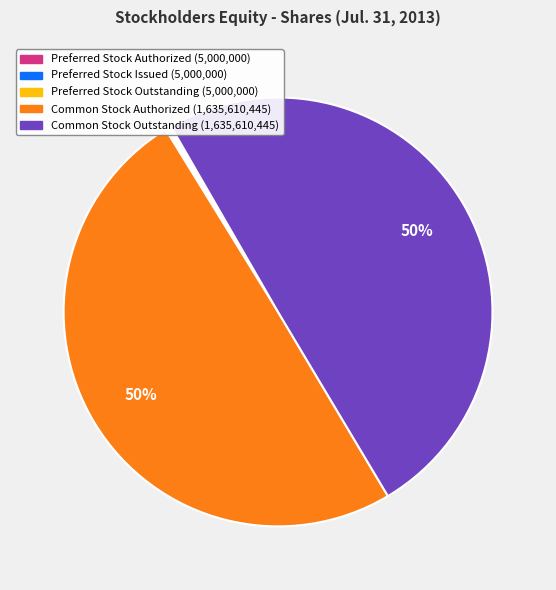

To the nearest percent, what is the difference between the largest and smallest slice percentages?

50%